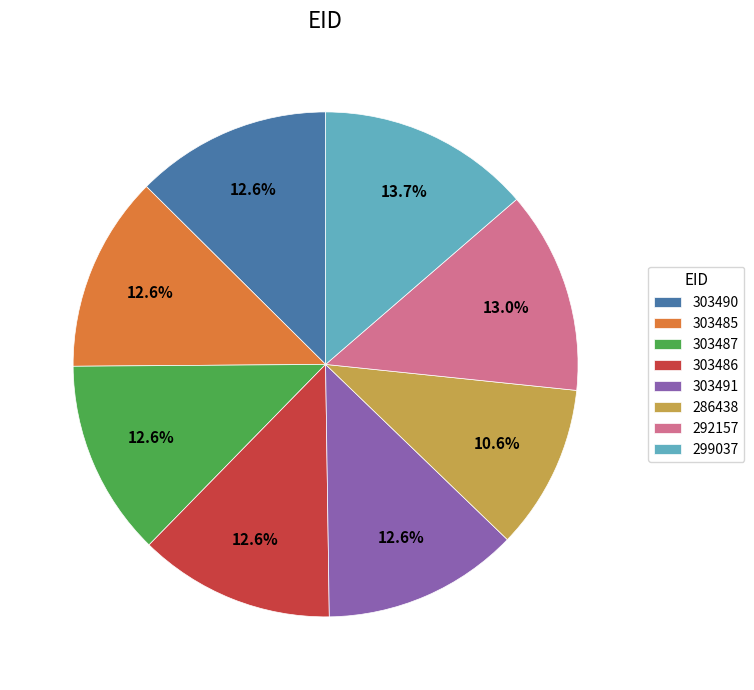

To the nearest percent, what portion does 299037 represent?

14%